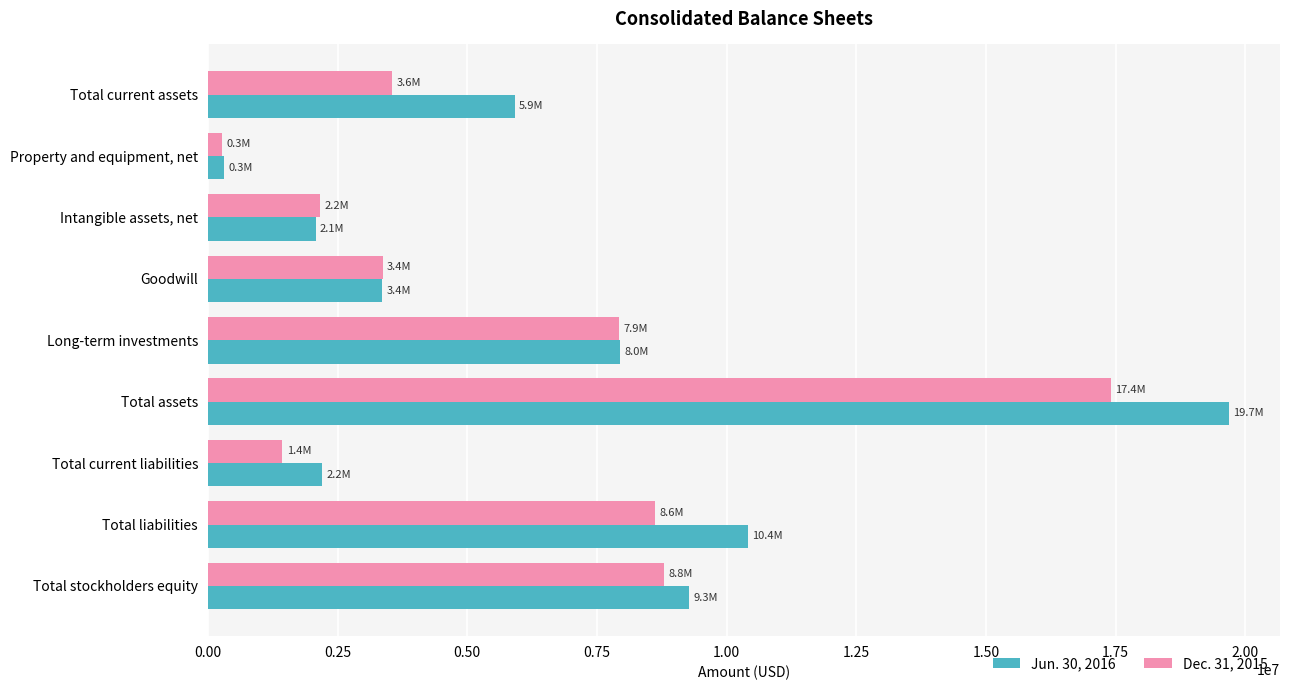

At which category is the sum across all series the highest?

Total assets